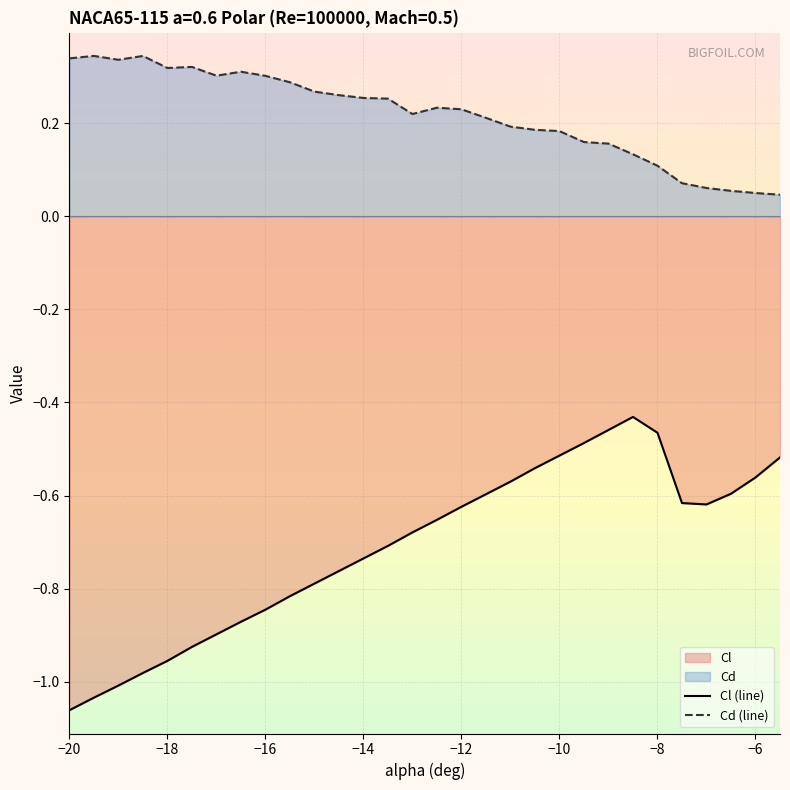

Which series has the largest total across all categories?

Cd (line)